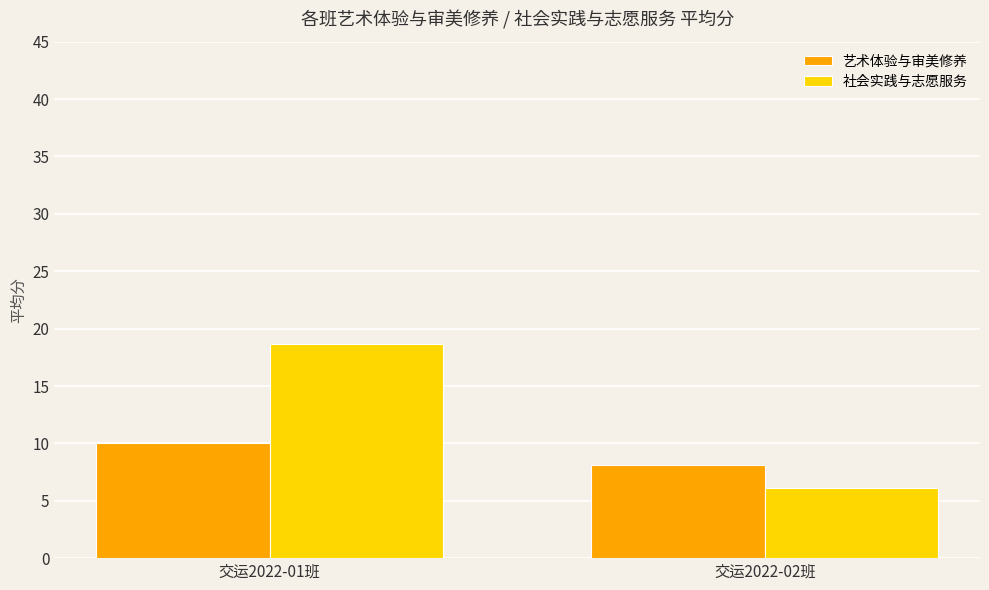

What is the minimum value shown in the chart?

6.1